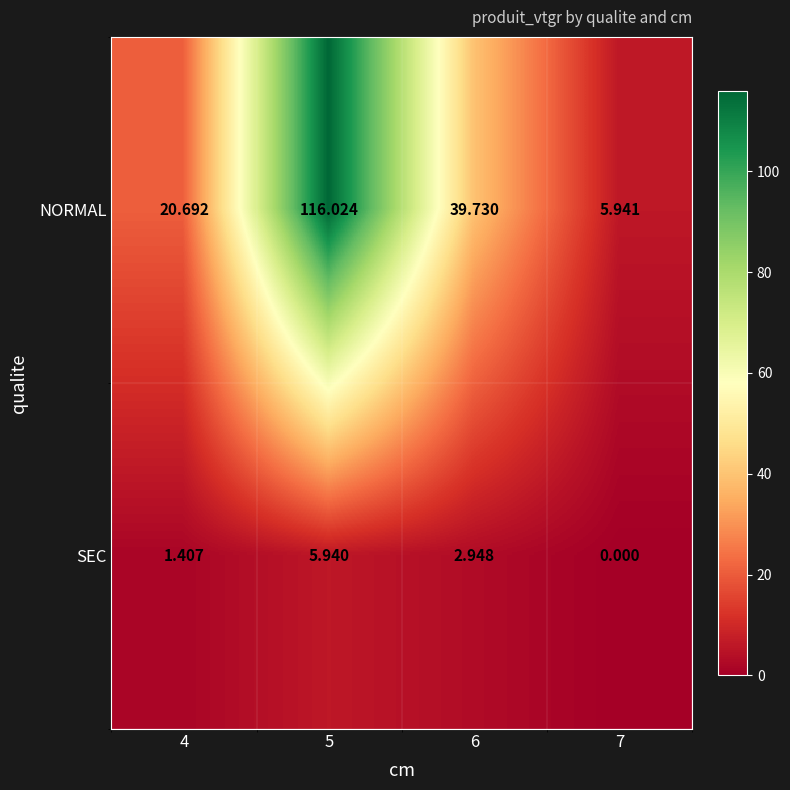

Is the value of NORMAL at 7 greater than the value of SEC at 4?

Yes